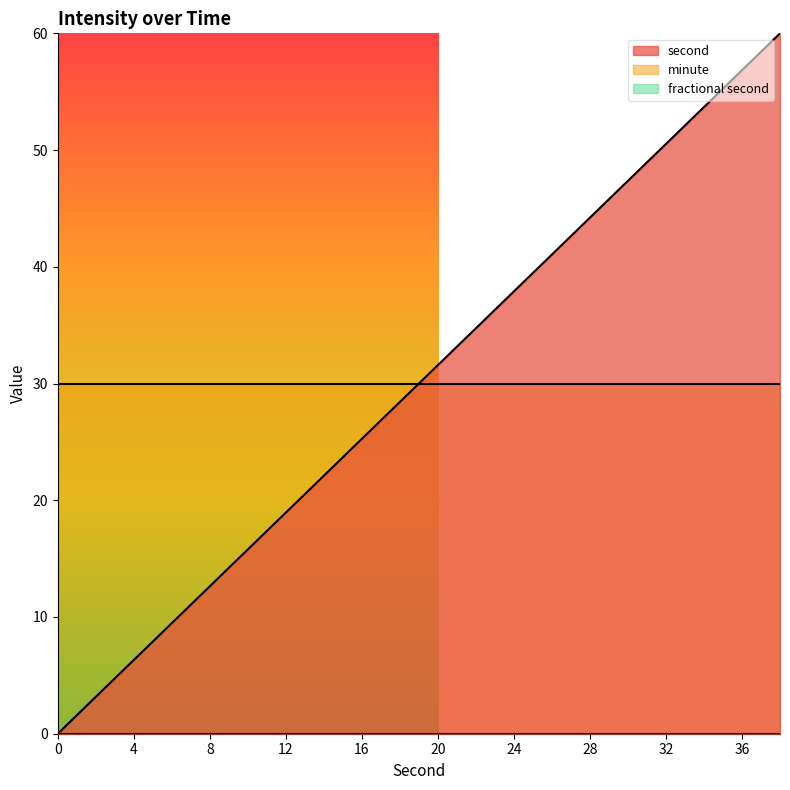

Rank the series by their maximum value, from lowest to highest.

minute, fractional second, second